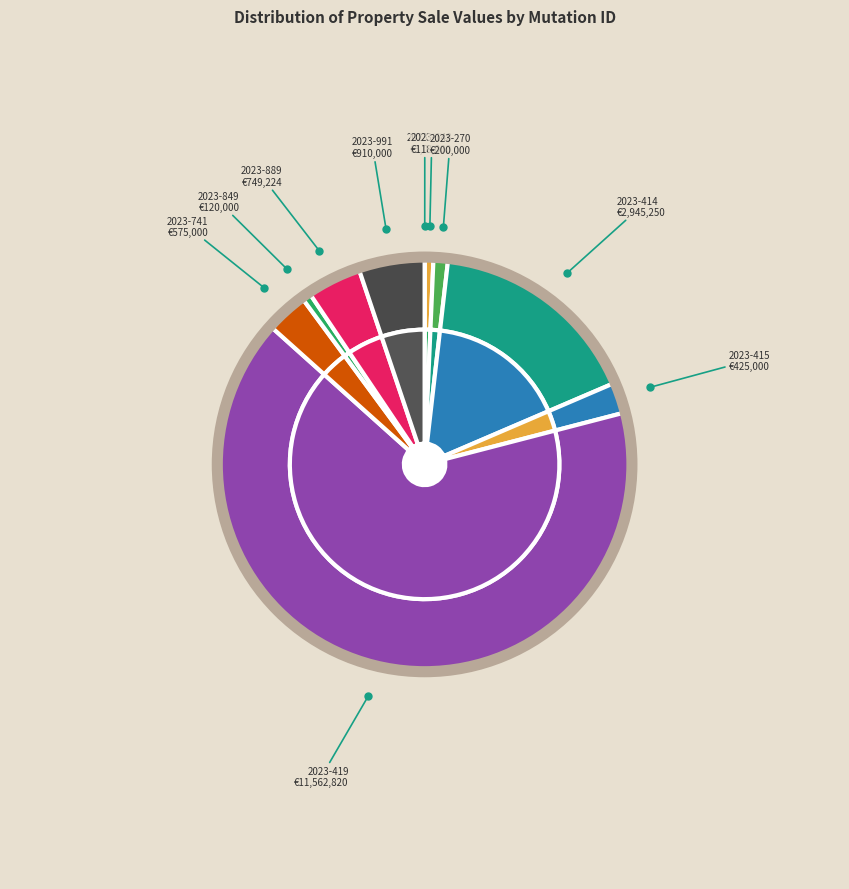

To the nearest percent, what is the combined percentage of 2023-849 and 2023-270?

2%